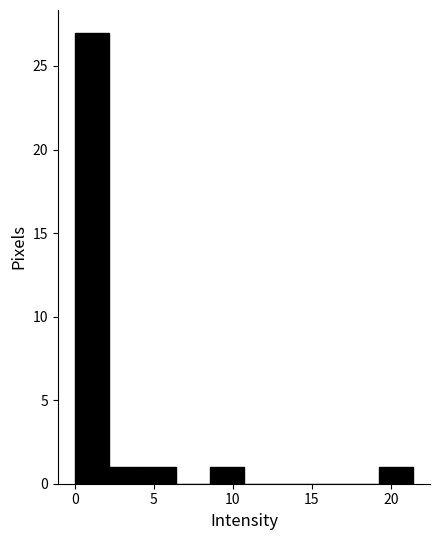

Reading left to right, list every bar in this chart as the range it spans on the x-axis followed by its height. Neither the bar edges nor the heights are printed on the chart, so give them approximately, as read against the axes.

0.0 to 2.0: 27
2.0 to 4.5: 1
4.5 to 6.5: 1
6.5 to 8.5: 0
8.5 to 10.5: 1
10.5 to 13.0: 0
13.0 to 15.0: 0
15.0 to 17.0: 0
17.0 to 19.5: 0
19.5 to 21.5: 1